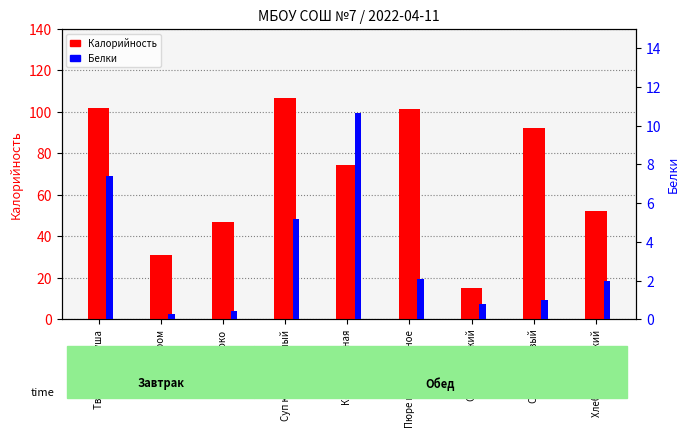

What are all the series names shown in the legend?

Калорийность, Белки